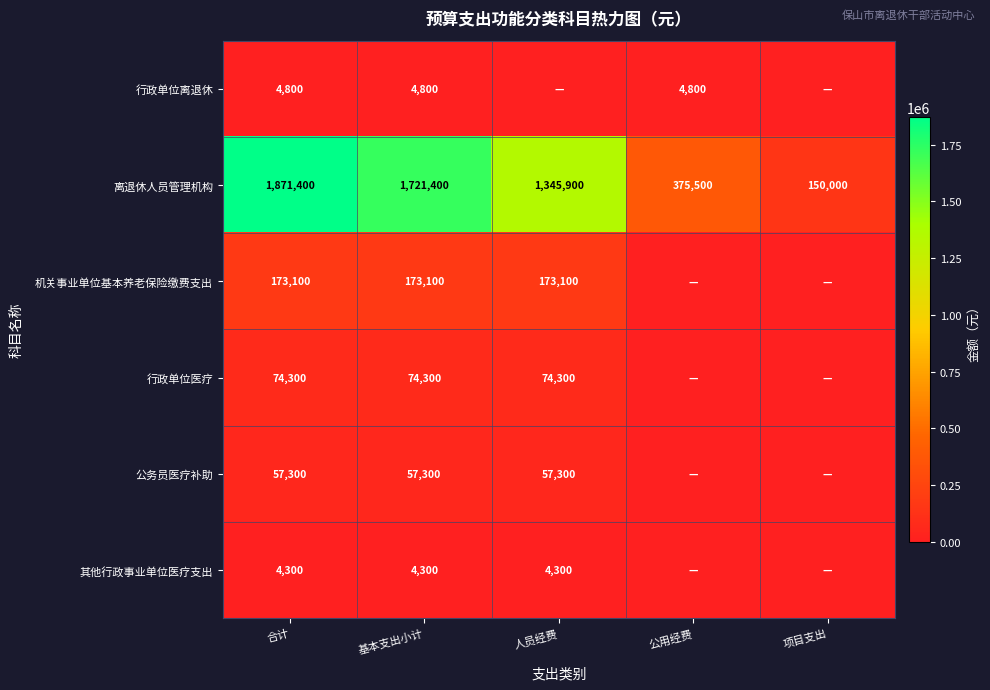

The value of 行政单位医疗 at 人员经费 is 74300. True or false?

True